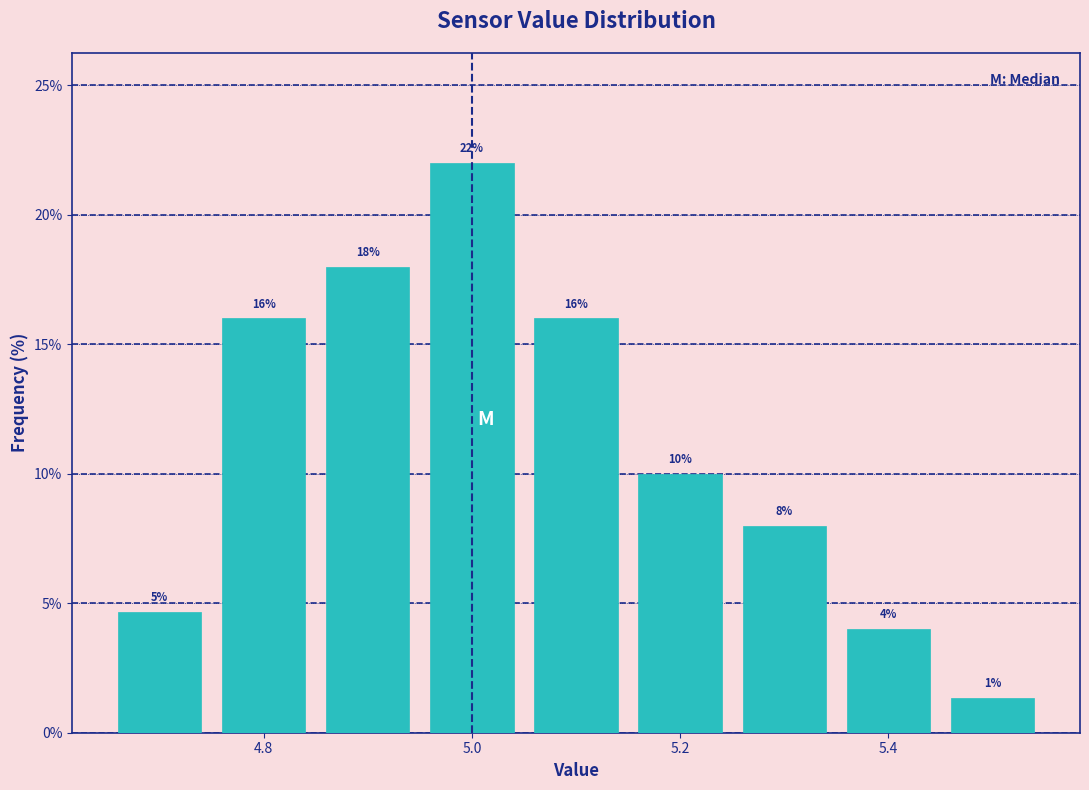

Over which range of the x-axis is the bar tallest?

4.95 to 5.05